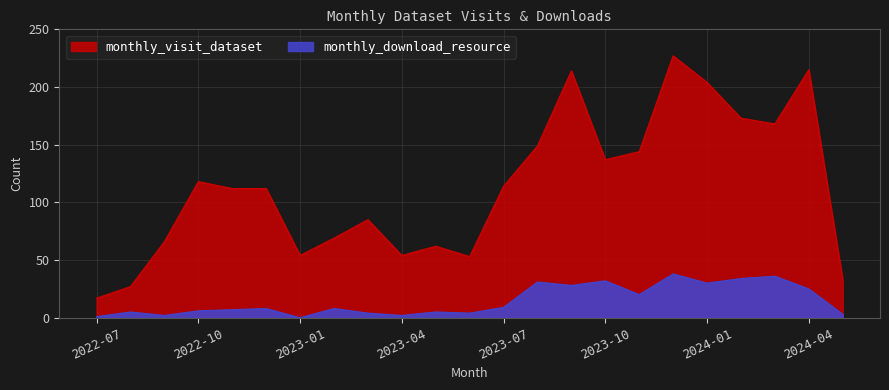

True or false: monthly_visit_dataset and monthly_download_resource cross at least once.

False